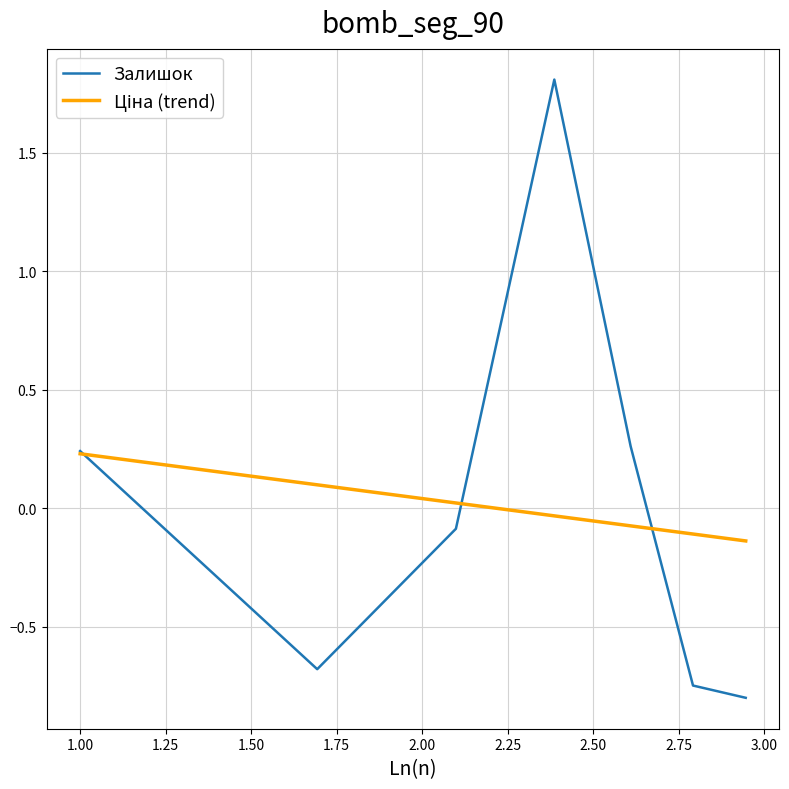

How many lines are shown in the chart?

2